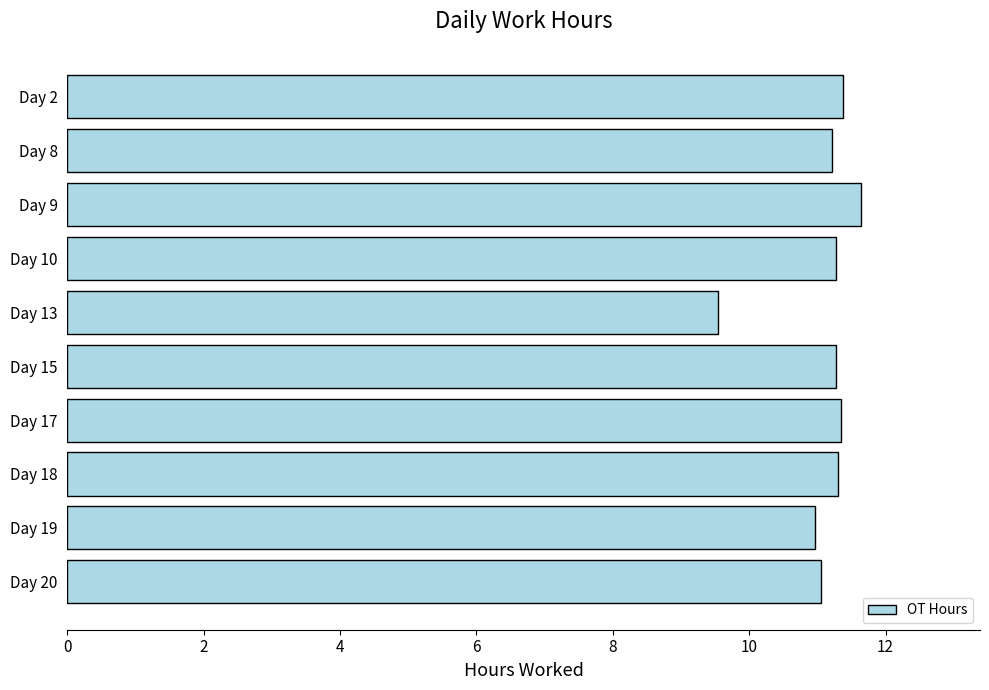

What is the value of the 9th bar from the top?

11.0